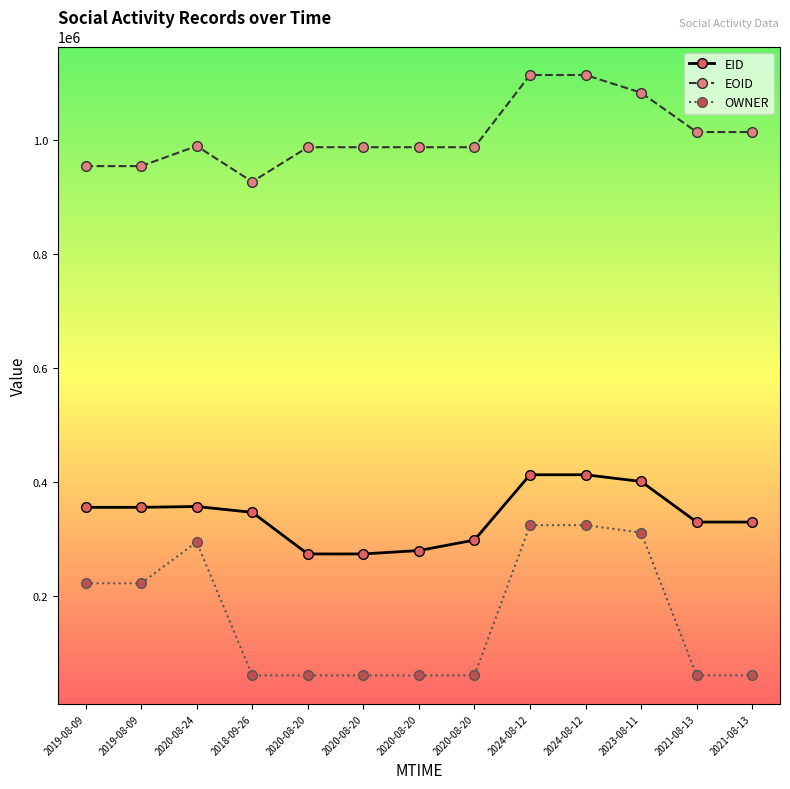

How many series are shown in this chart?

3